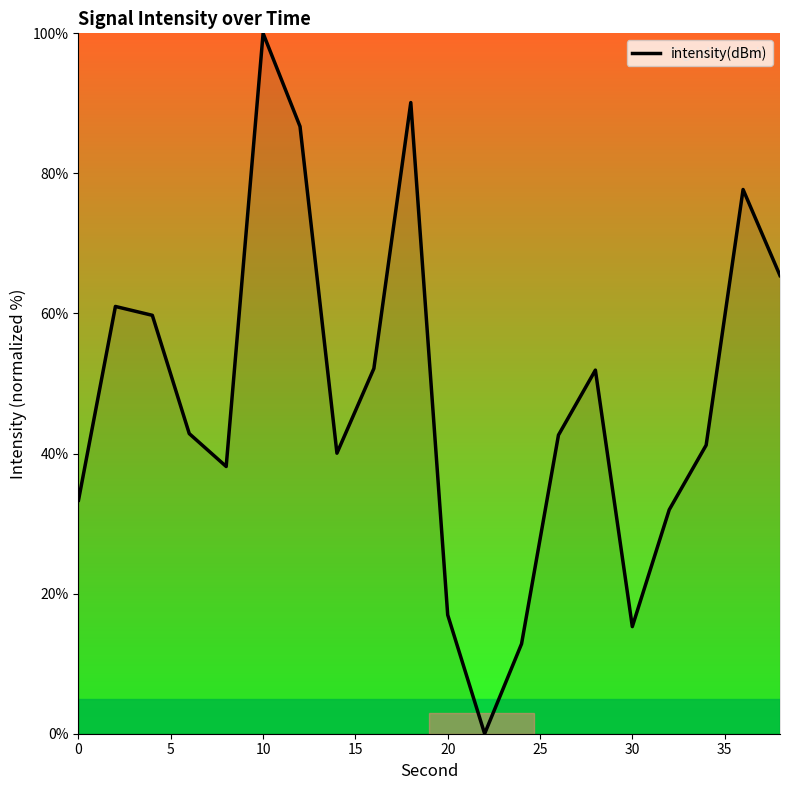

What is the difference between the maximum and minimum values?

100.0